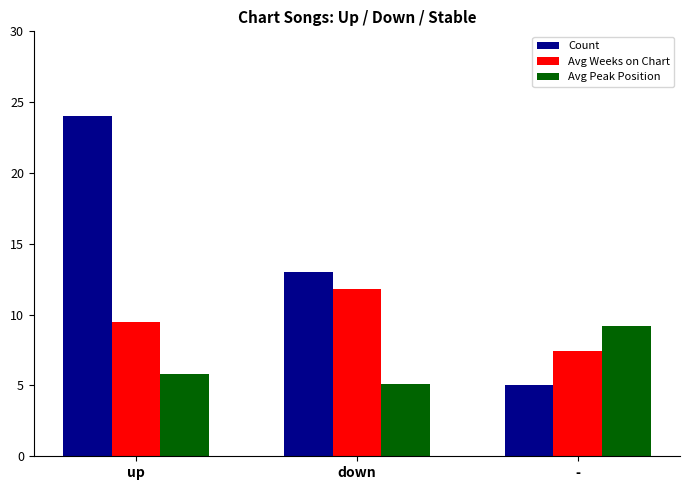

Where does the Count series first go above 13?

up